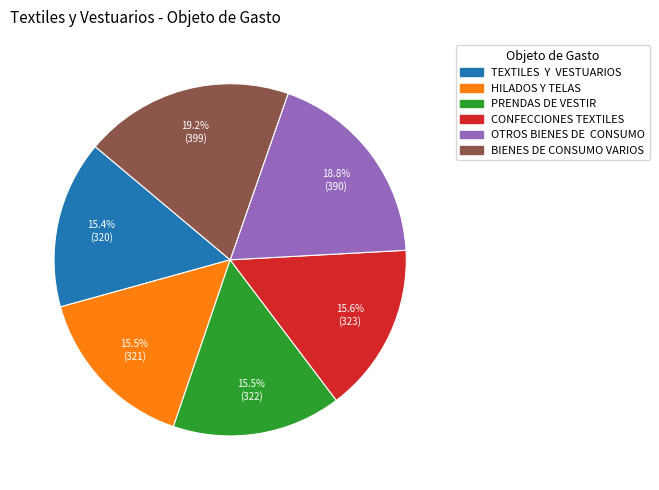

Does OTROS BIENES DE CONSUMO account for over 50% of the chart?

No